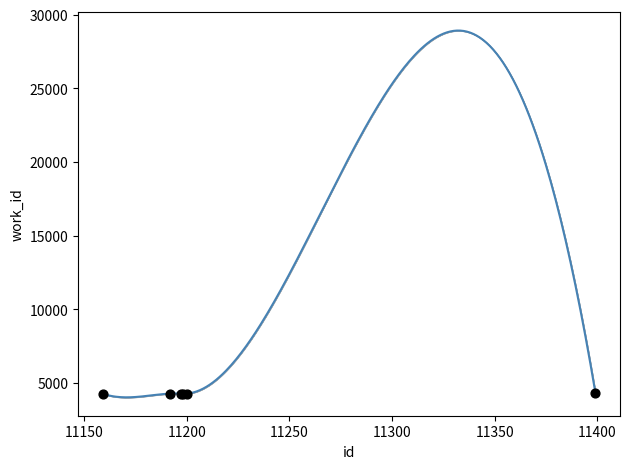

What is the ratio of the value at 11198 to the value at 11192?

1.0